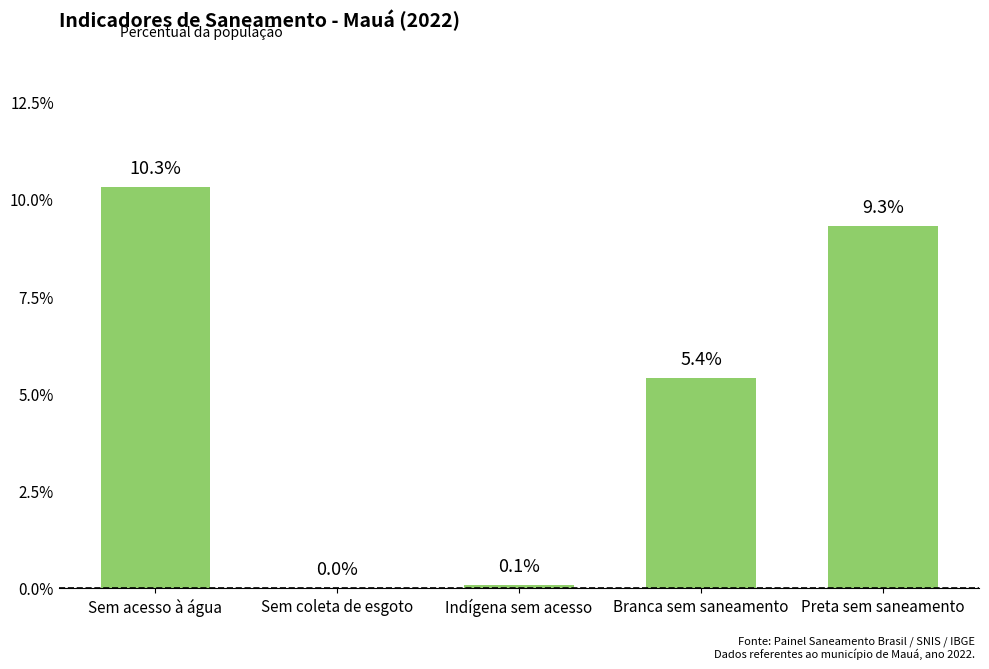

The value at Branca sem saneamento is 5.4. True or false?

True